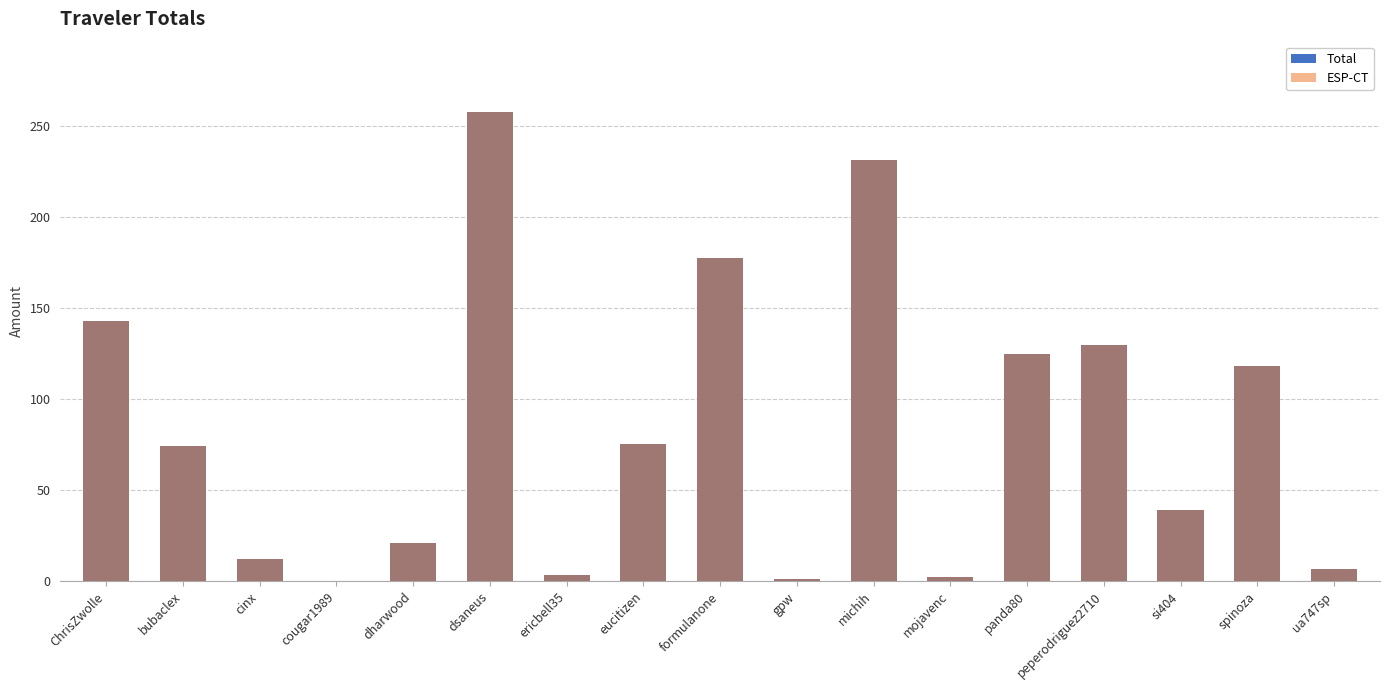

Reading left to right, list all the values displayed in this chart.

Total: 142.9	74.2	12.2	0.2	21.0	257.6	3.4	75.5	177.5	1.4	231.1	2.1	125.0	129.9	39.0	118.3	6.8
ESP-CT: 142.9	74.2	12.2	0.2	21.0	257.6	3.4	75.5	177.5	1.4	231.1	2.1	125.0	129.9	39.0	118.3	6.8